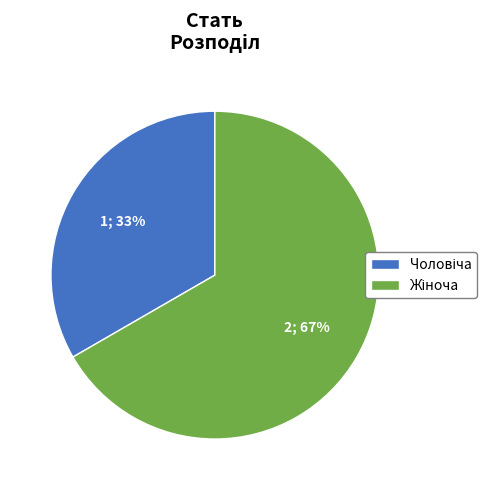

Does any single category account for the majority?

Yes